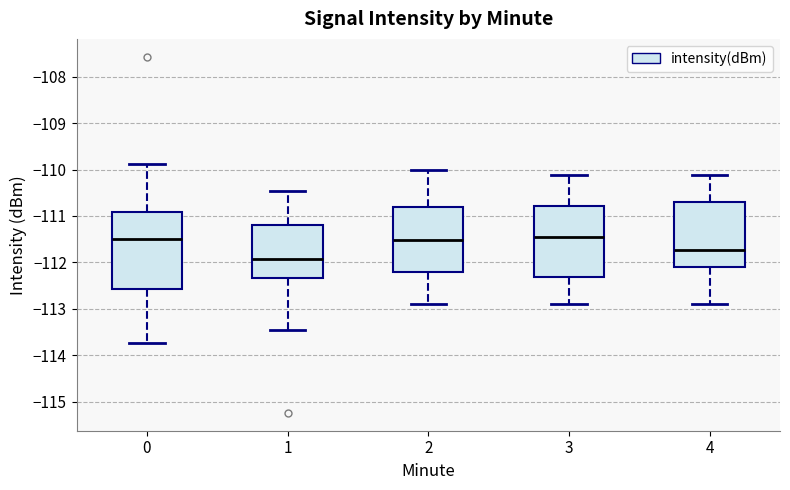

Where does the median line of the box at x = 2 sit on the y-axis? The values are not printed on the chart, so give them approximately, as read against the axis.

-111.5